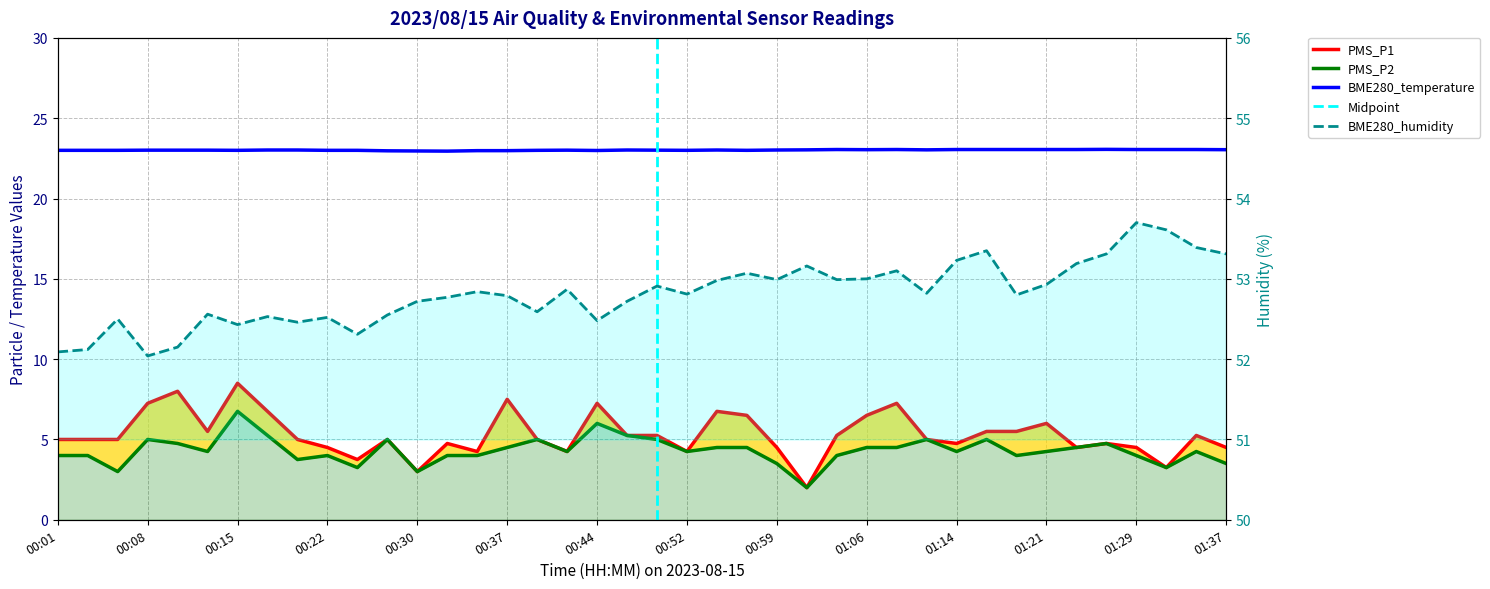

What is the value of the BME280_temperature point at the 18th from the left?

23.0